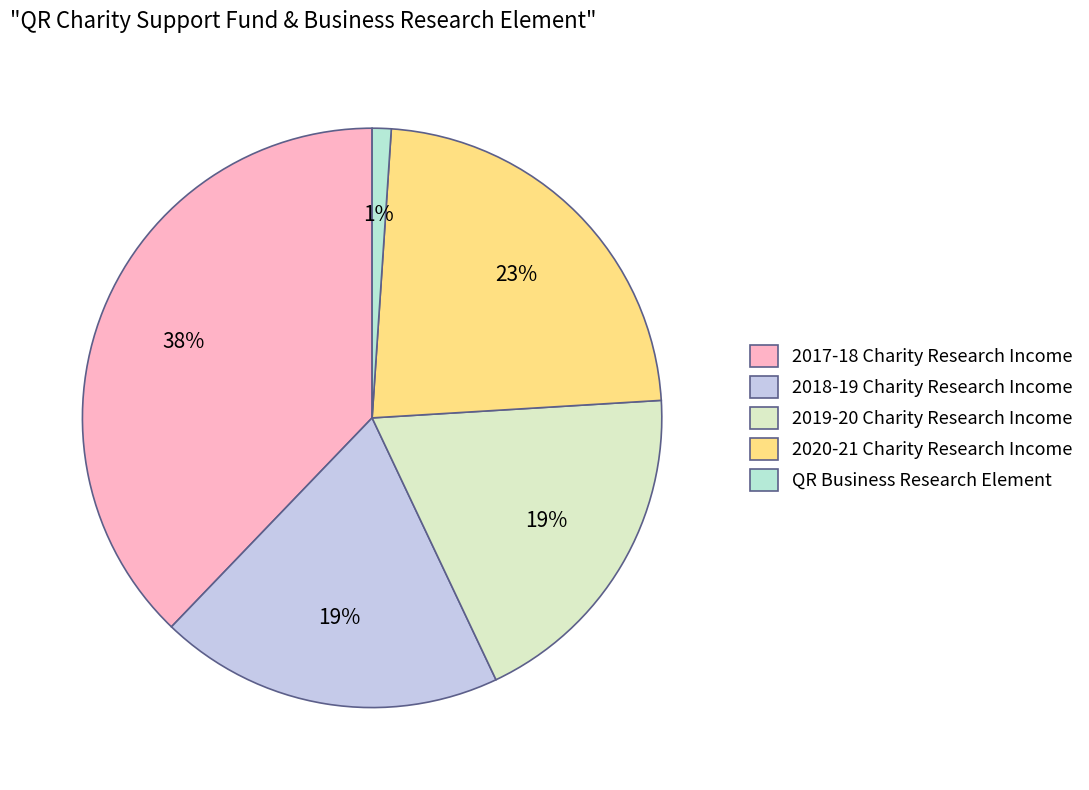

Does 2017-18 Charity Research Income account for over 50% of the chart?

No